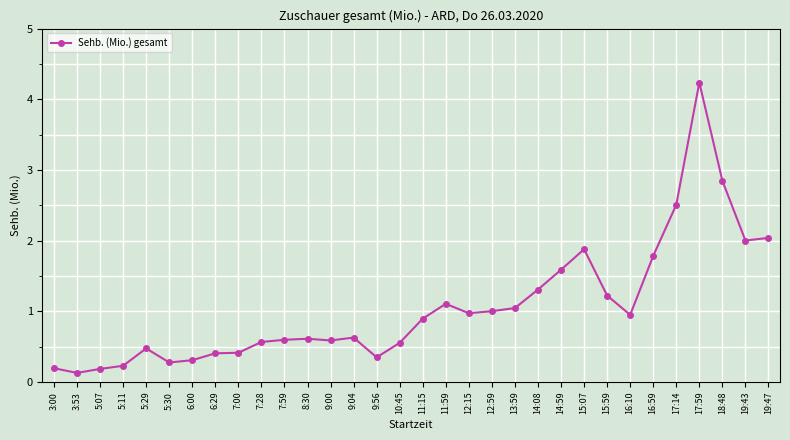

The value at 15:59 is 0.4. True or false?

False